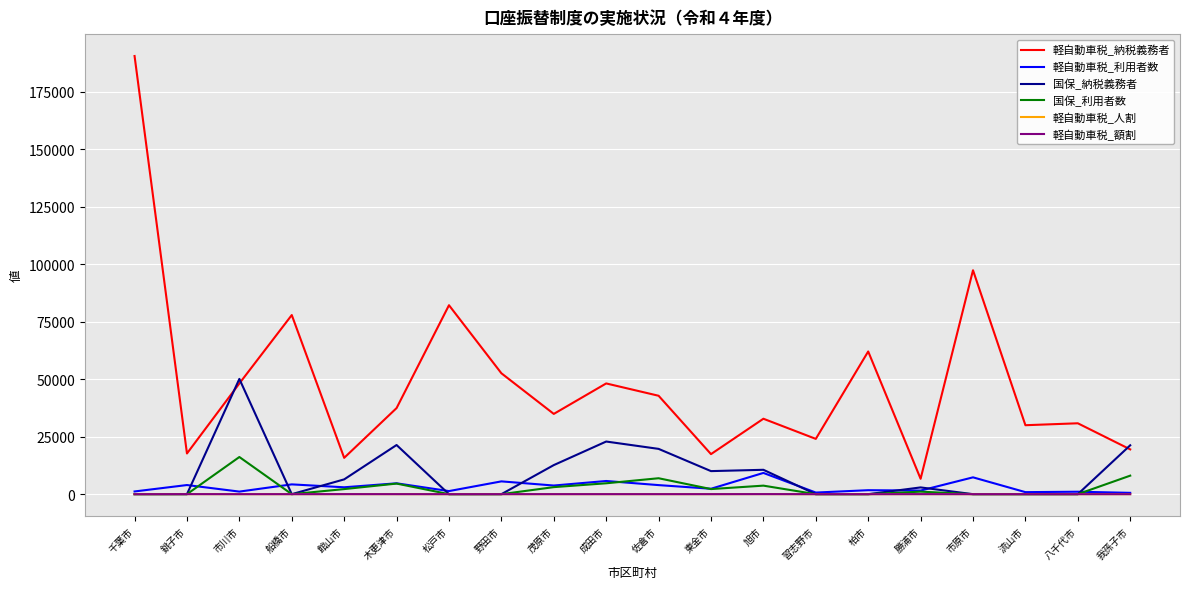

The value of 軽自動車税_納税義務者 at 市川市 is 48122.0. True or false?

True